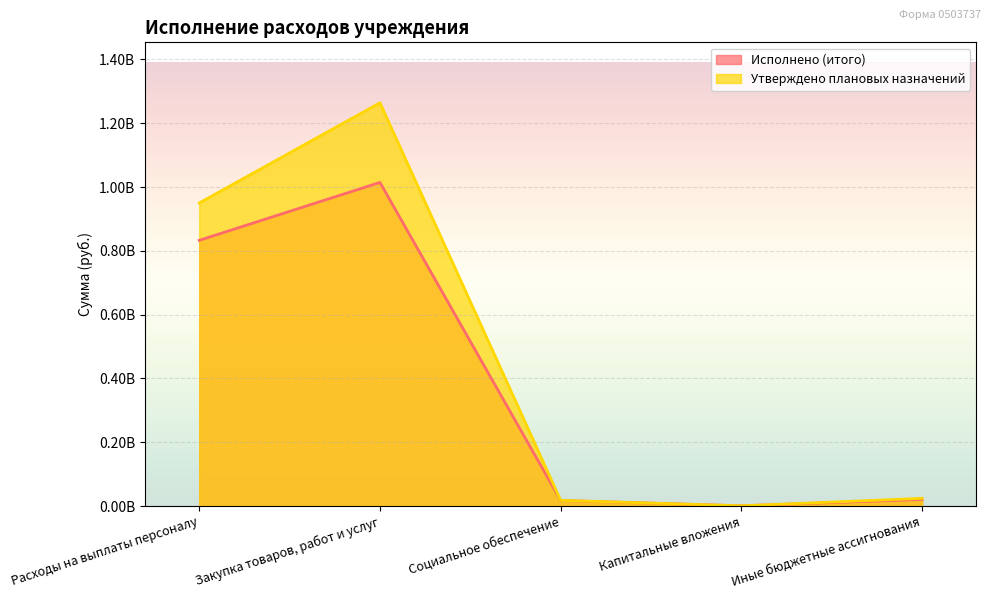

True or false: Исполнено (итого) and Утверждено плановых назначений intersect in this chart.

False